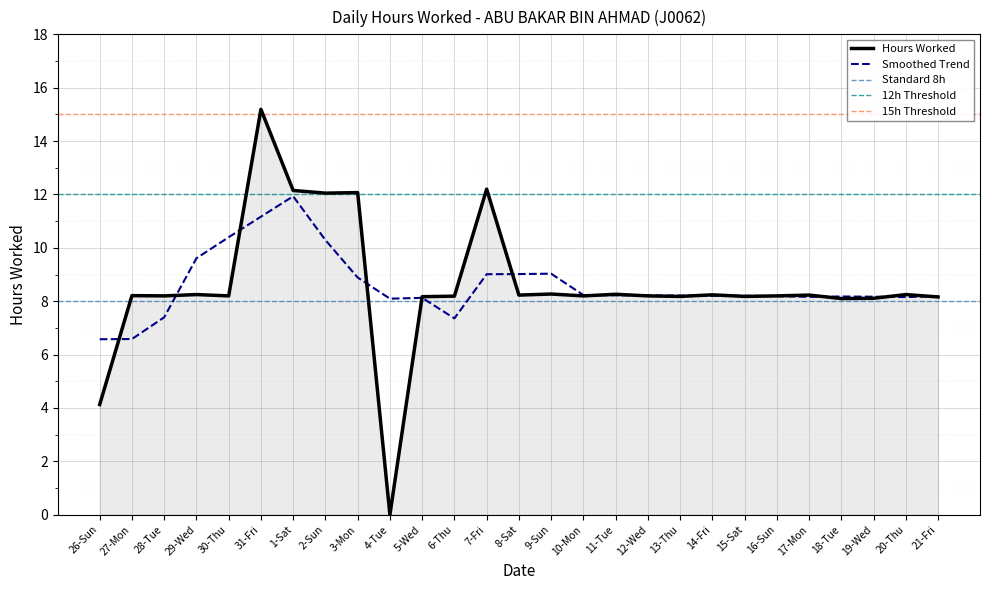

What is the label of the 9th point from the left?

3-Mon